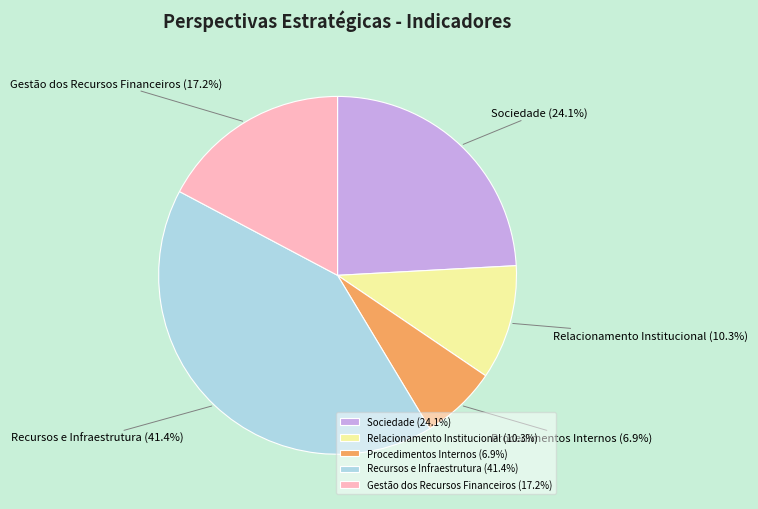

Which slice is the smallest?

Procedimentos Internos